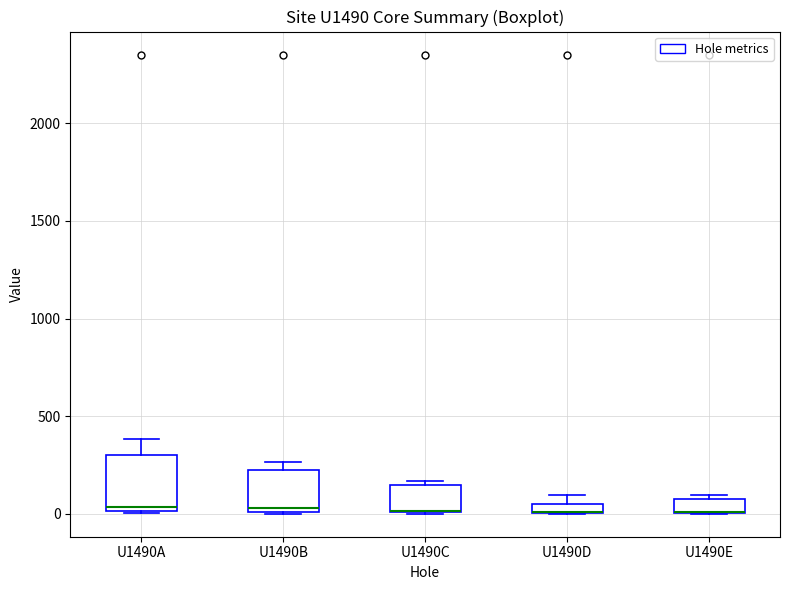

Where is the lower edge of the box for U1490A on the y-axis? The values are not printed on the chart, so give them approximately, as read against the axis.

0